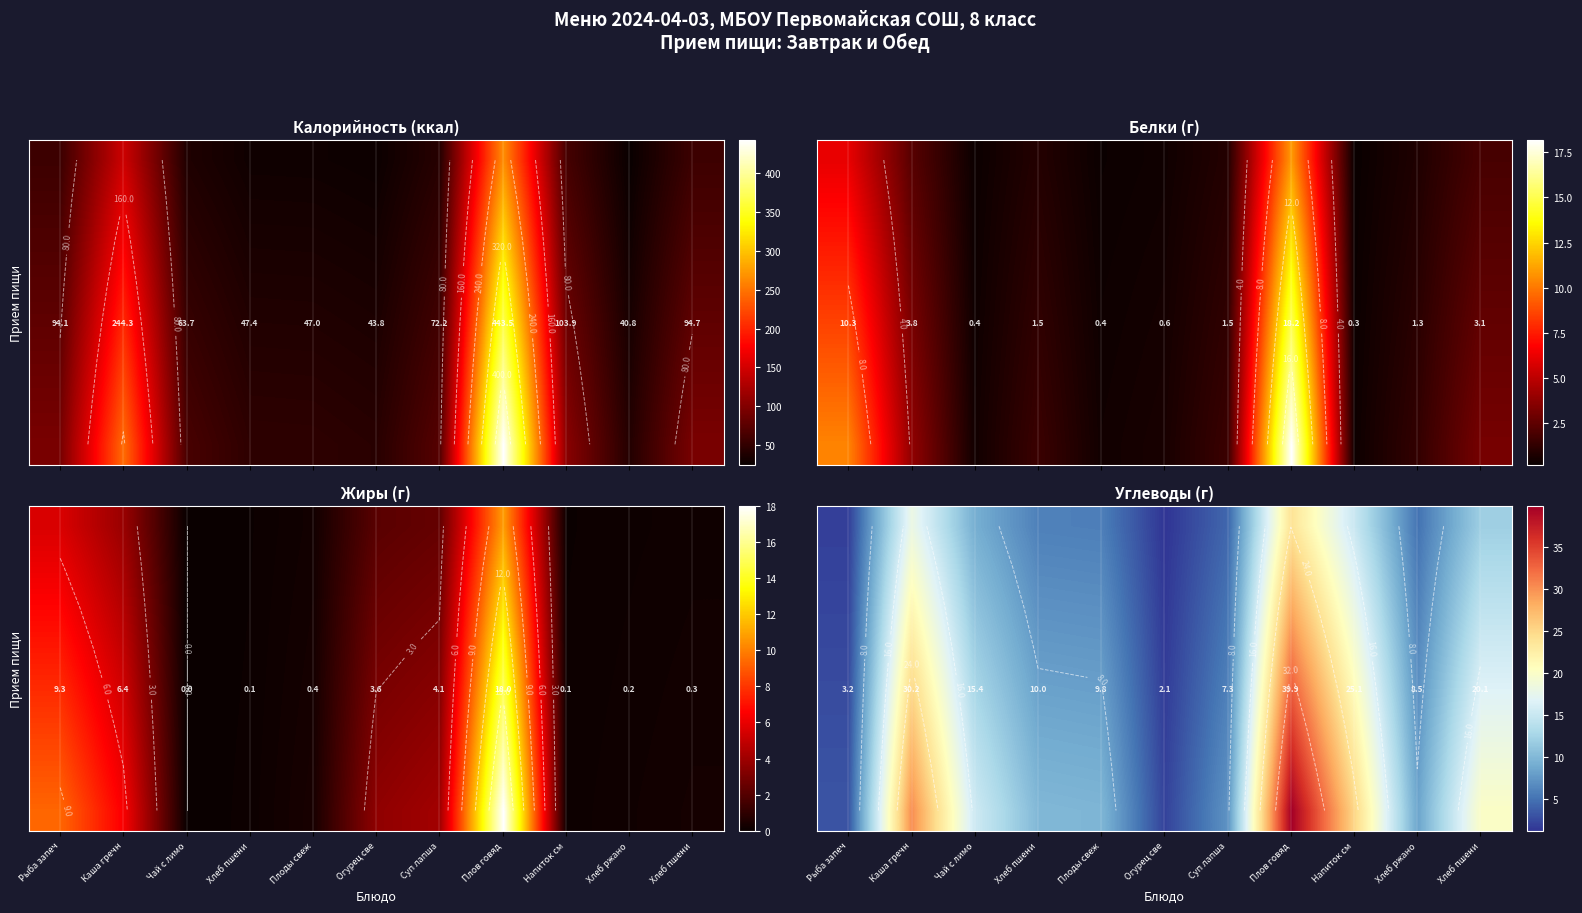

How many series are shown in this chart?

8